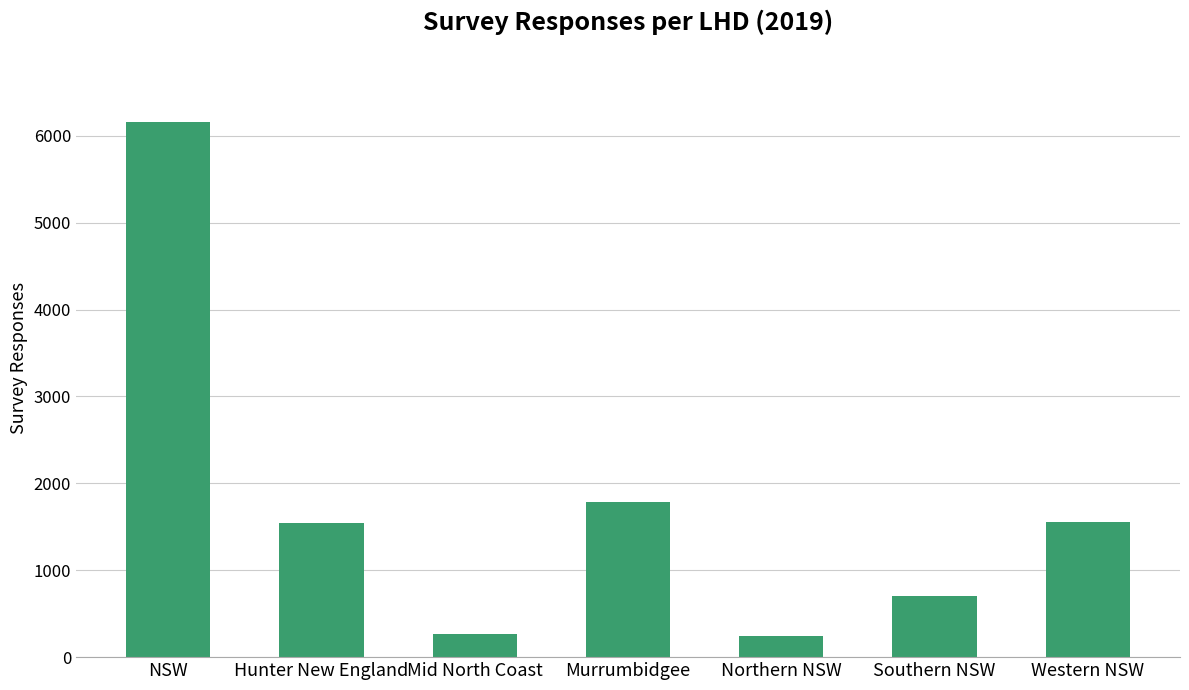

What is the label of the 7th bar from the right?

NSW